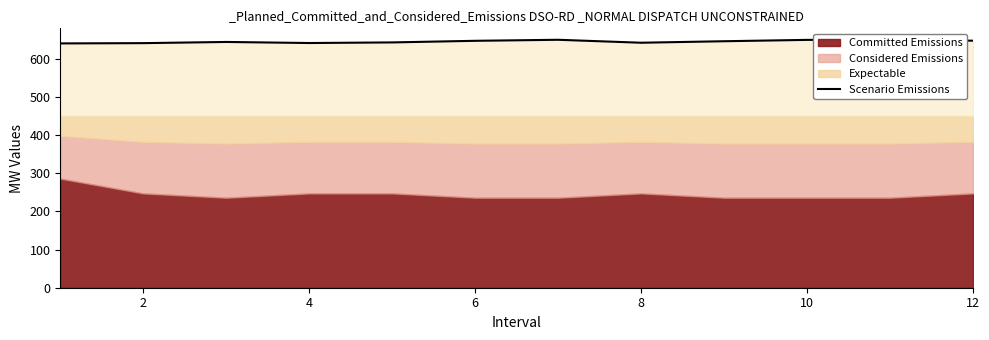

What is the highest value of the Scenario Emissions series?

650.0